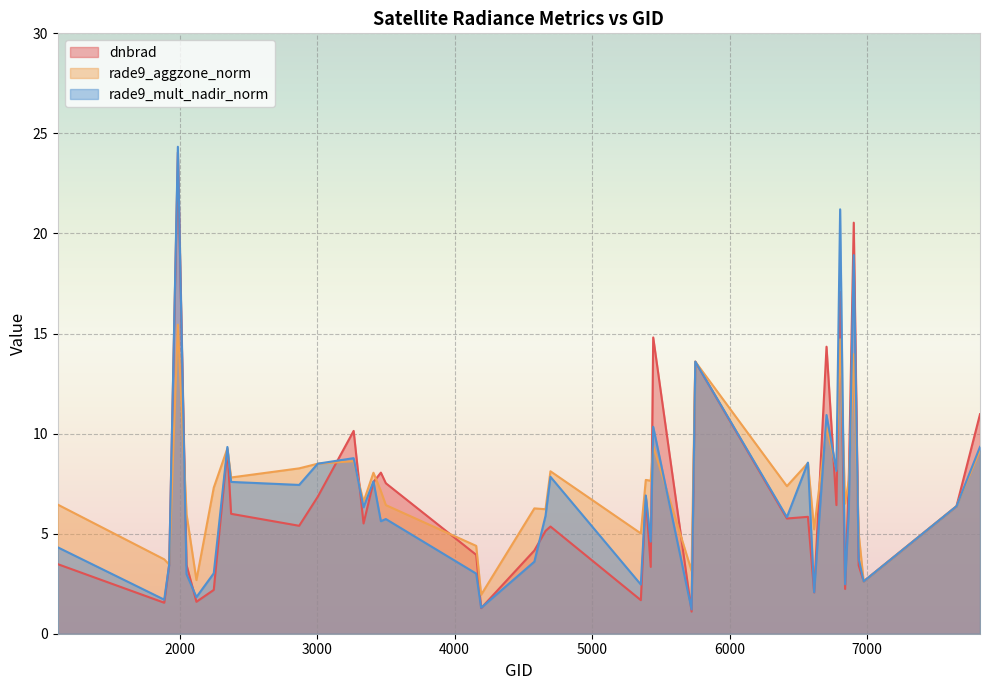

True or false: rade9_aggzone_norm has a value of 3.7 at 1889.

True